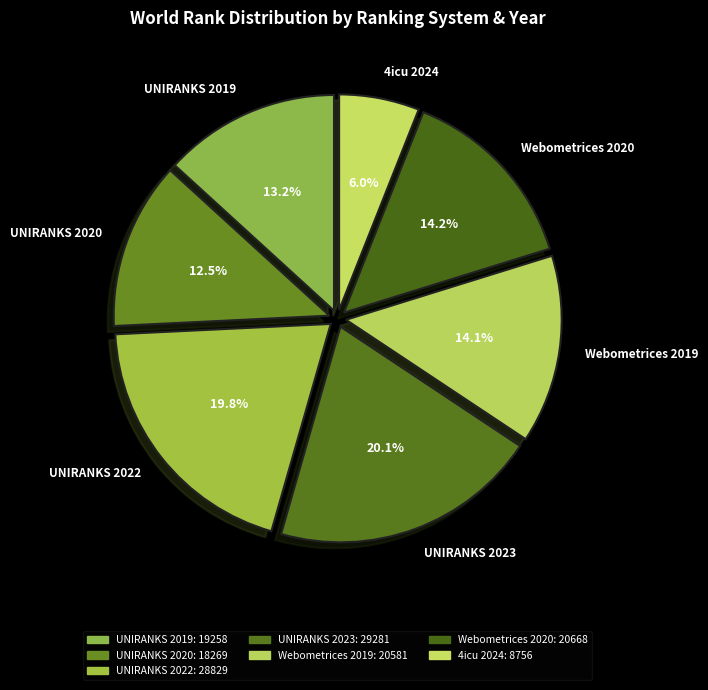

What is the ratio of the value at Webometrices 2019 to the value at UNIRANKS 2022?

0.7